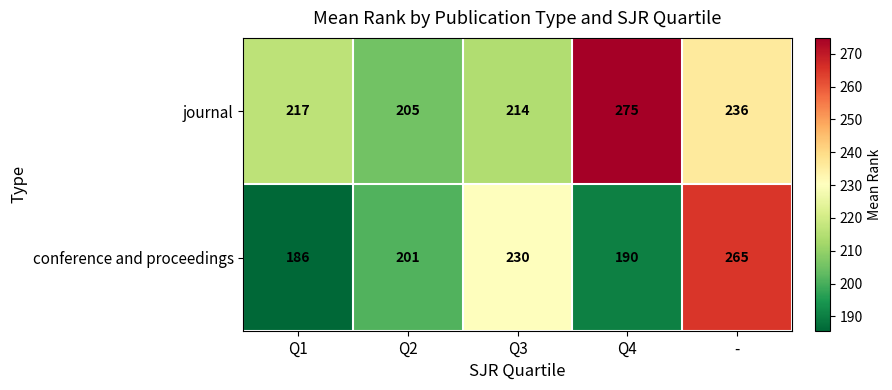

Which series has the largest total across all categories?

journal